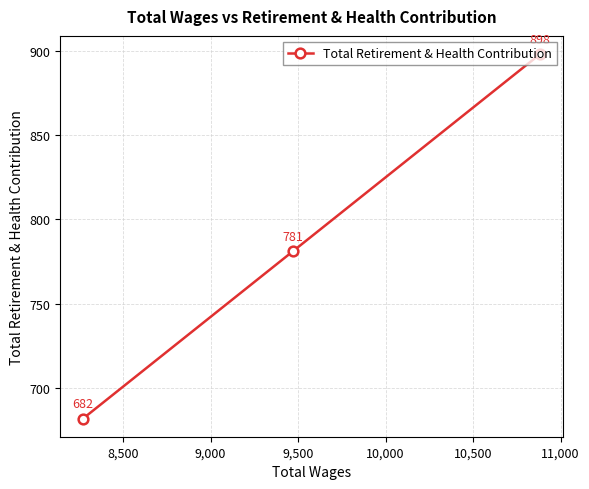

Is this an area chart (filled region under the line)?

No